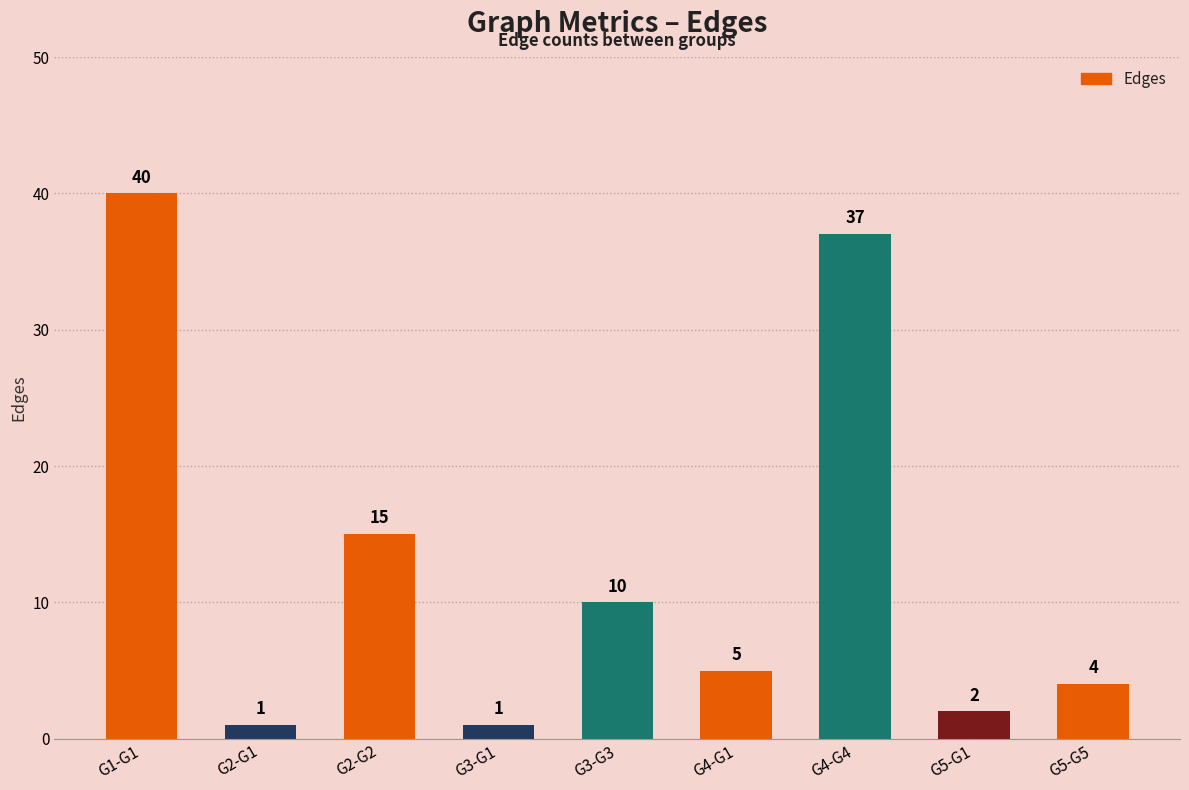

What is the label of the 7th bar from the left?

G4-G4